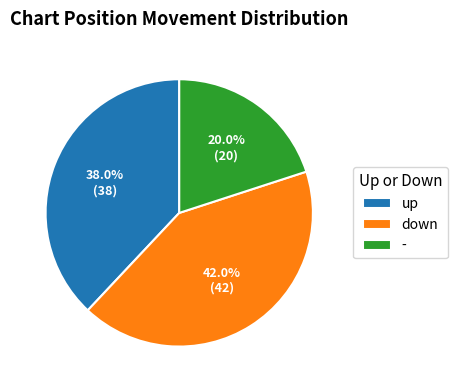

Is there any slice that represents more than half of the pie?

No